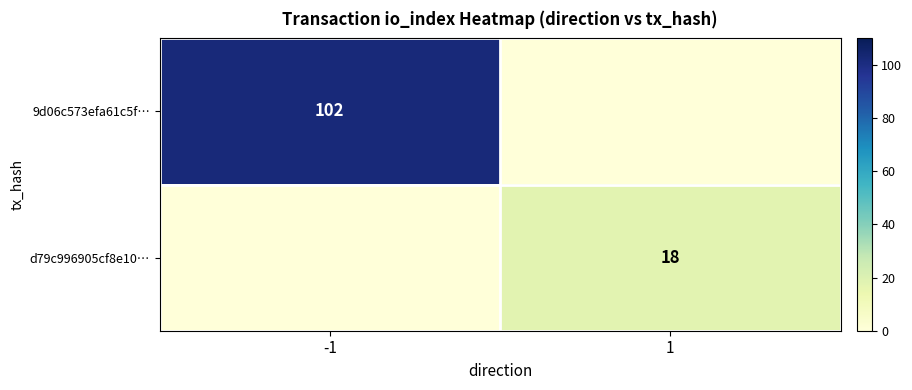

How many series are shown in this chart?

2